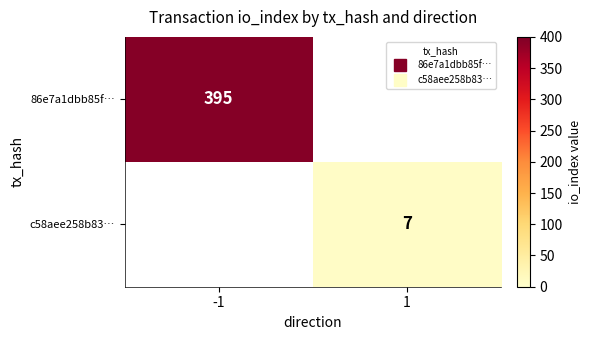

Is it true that c58aee258b83… equals 7.0 at 1?

True